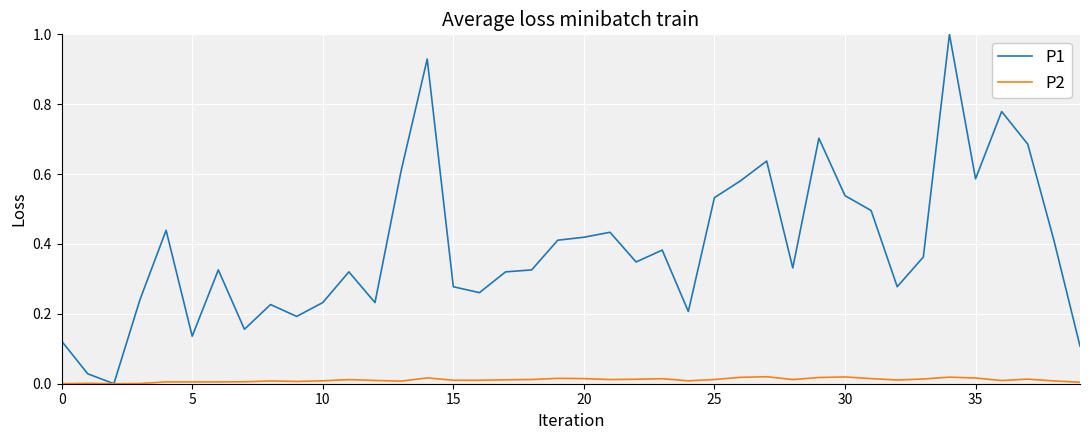

What is the maximum value shown in the chart?

1.0